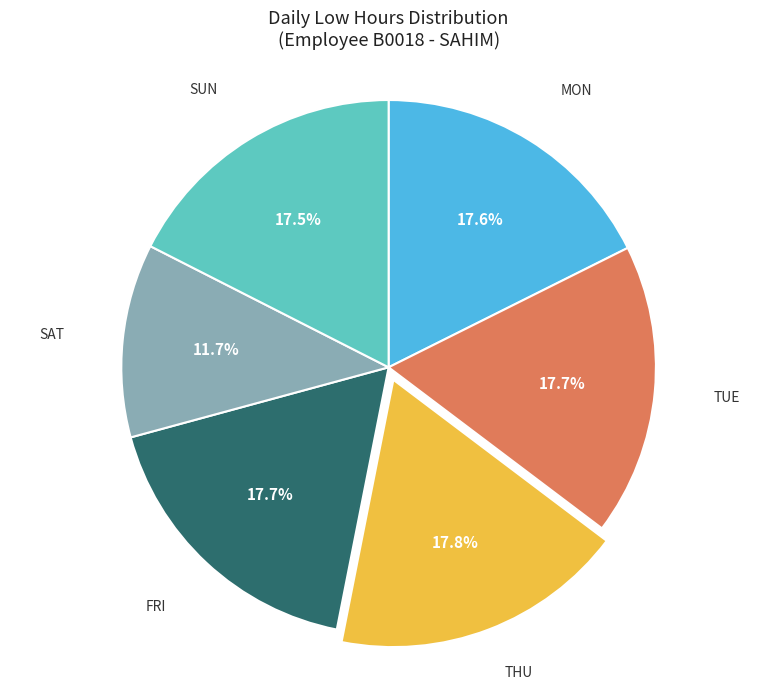

Is there any slice that represents more than half of the pie?

No